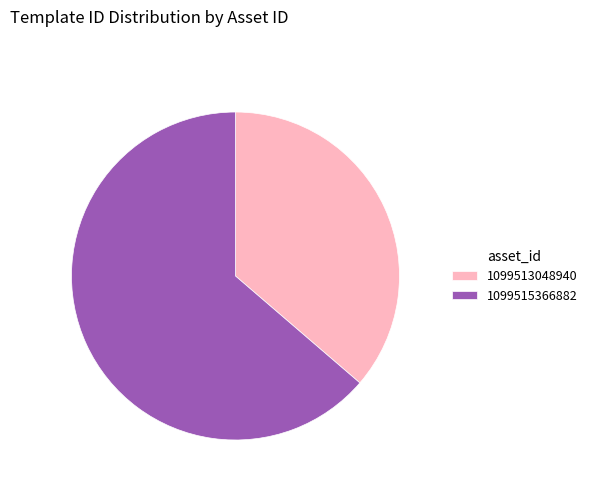

Which slice is the largest?

1099515366882